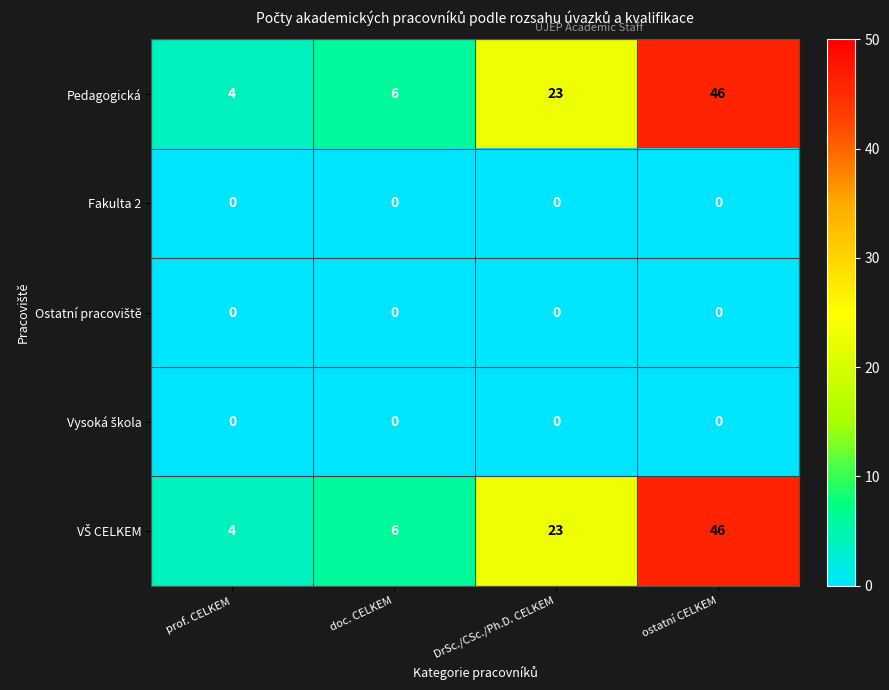

What is the sum of all Pedagogická values?

79